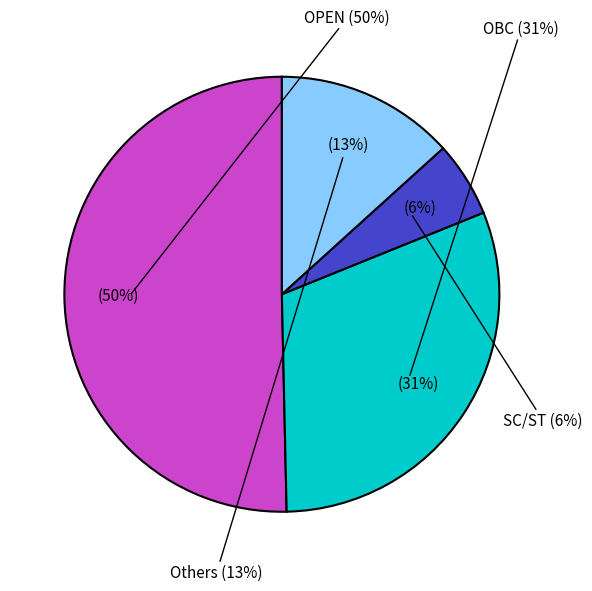

True or false: Female accounts for 28% of the total.

False